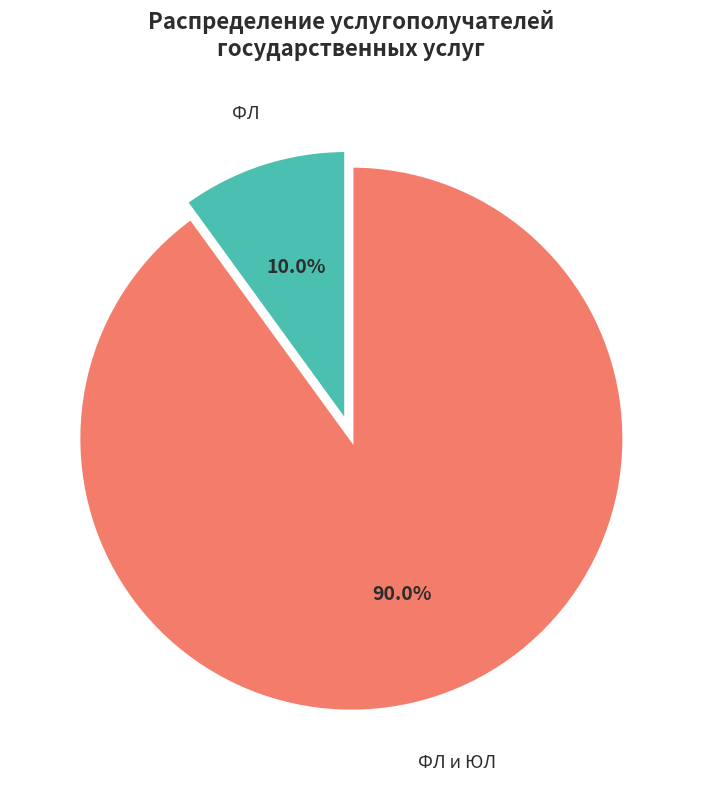

To the nearest percent, what is the difference between the largest and smallest slice percentages?

80%